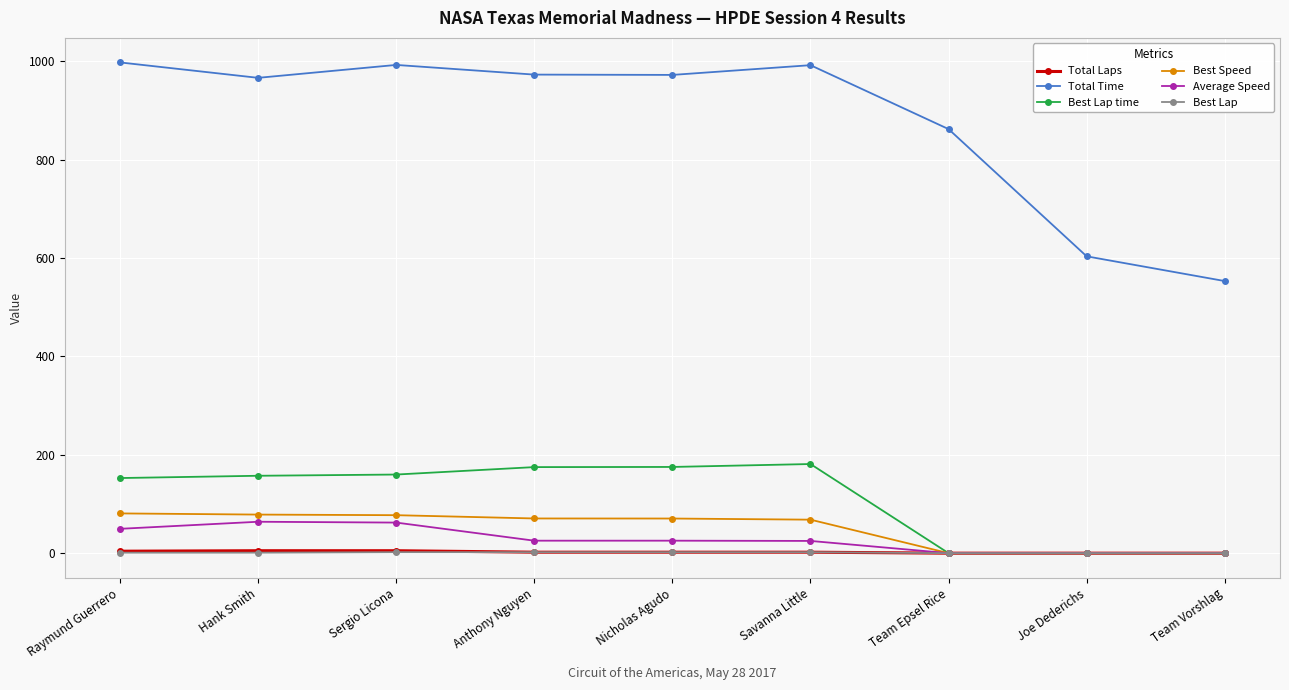

Count the number of categories in the chart.

9